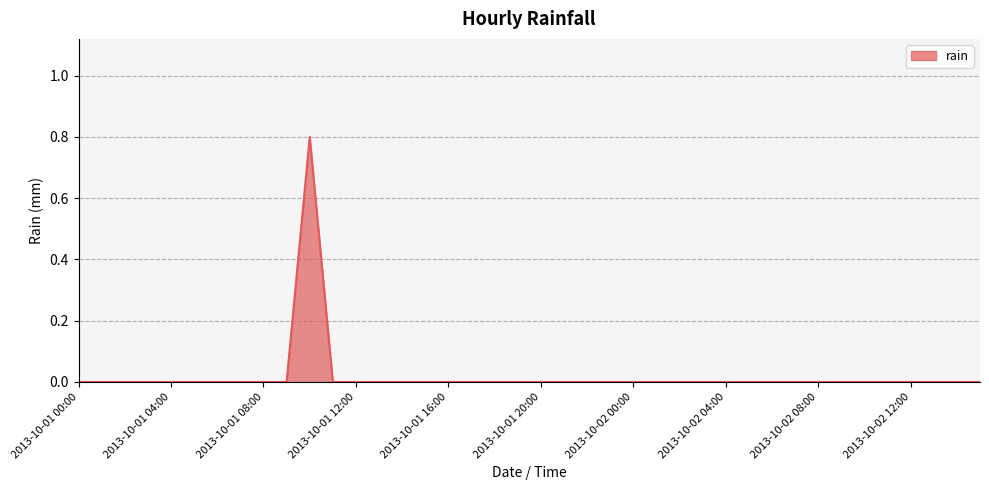

What is the greatest value displayed?

0.8